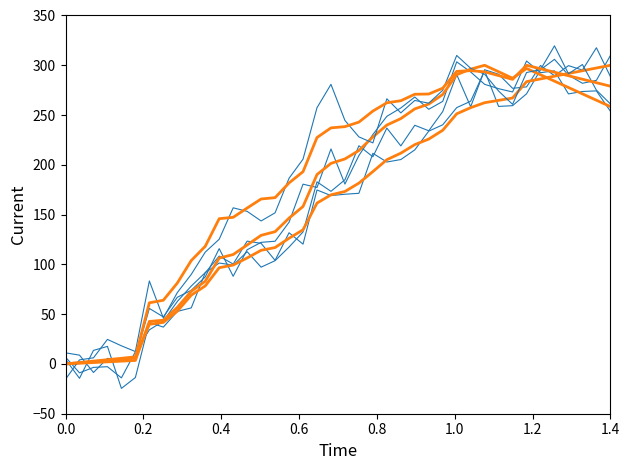

How many lines are shown in the chart?

7